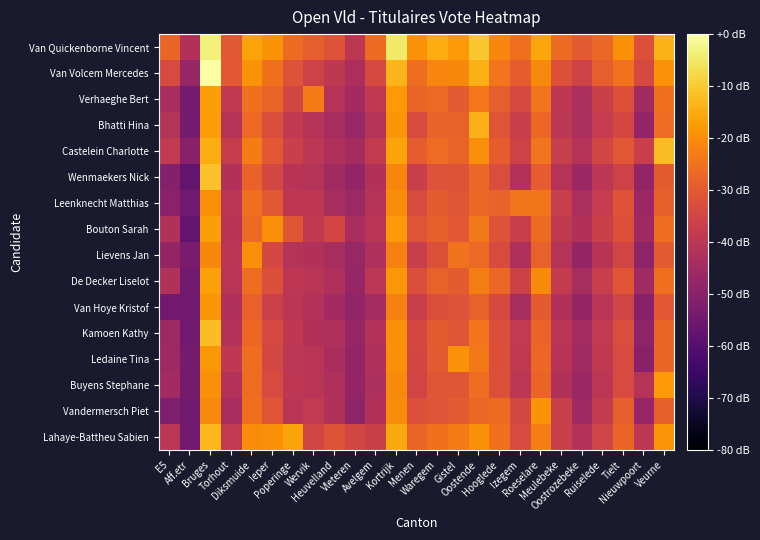

Which has a higher value, Kortrijk or Menen?

Kortrijk